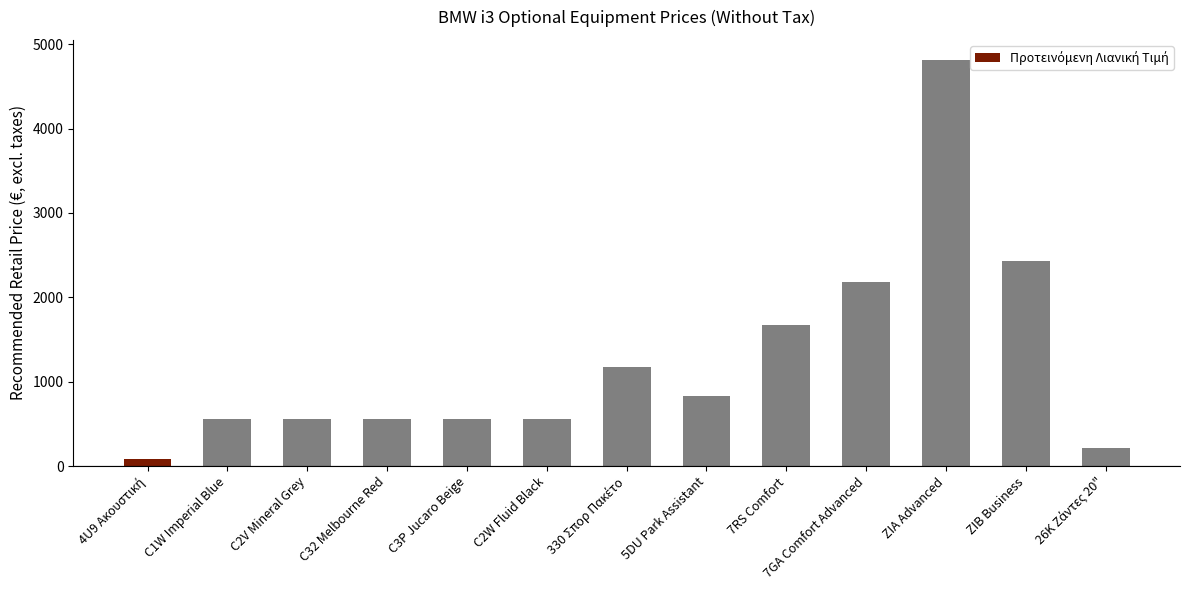

What is the label of the 5th bar from the right?

7RS Comfort